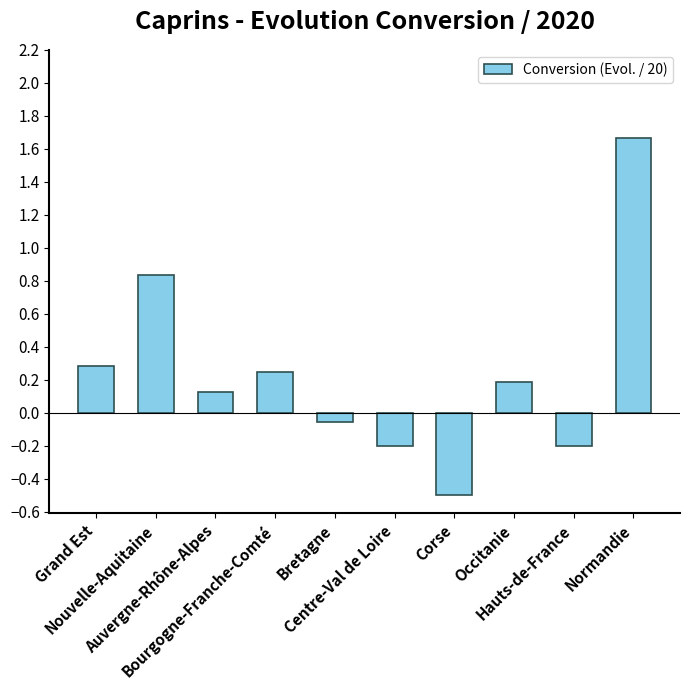

The value at Hauts-de-France is -0.2. True or false?

True